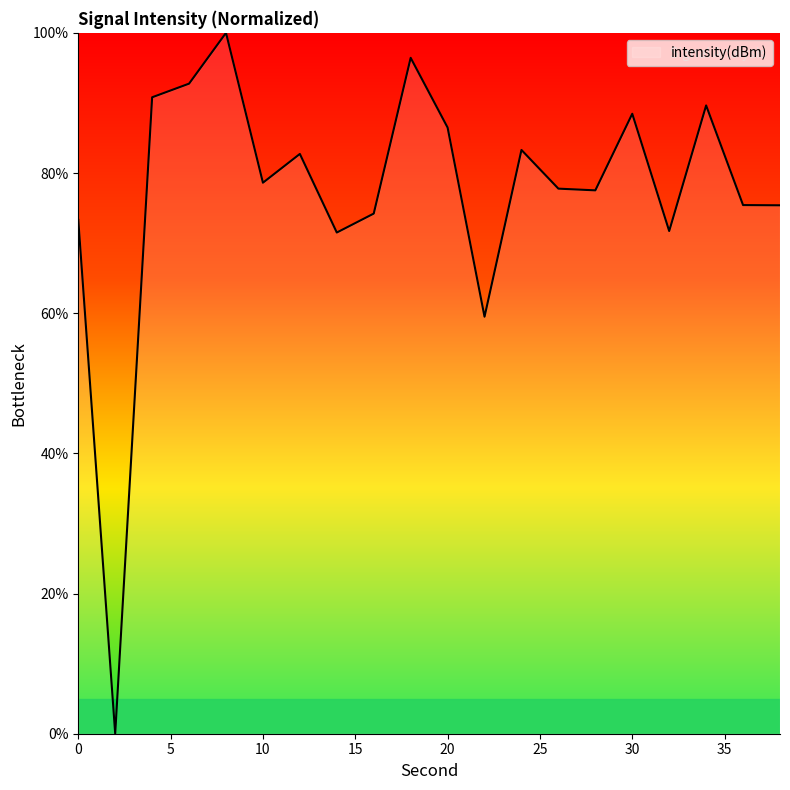

Does the chart display data point markers on the line(s)?

No